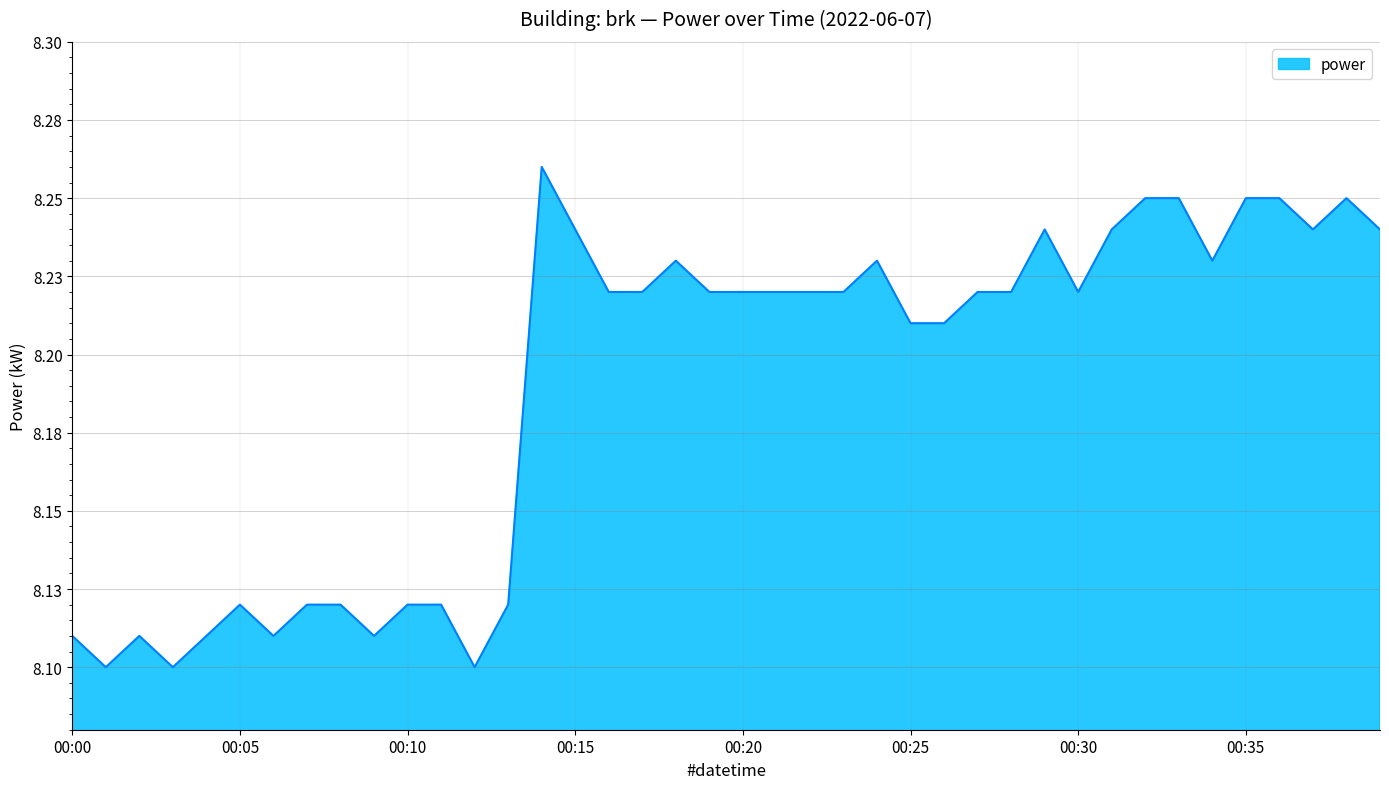

True or false: there are more than 1 points higher than both neighbors.

True